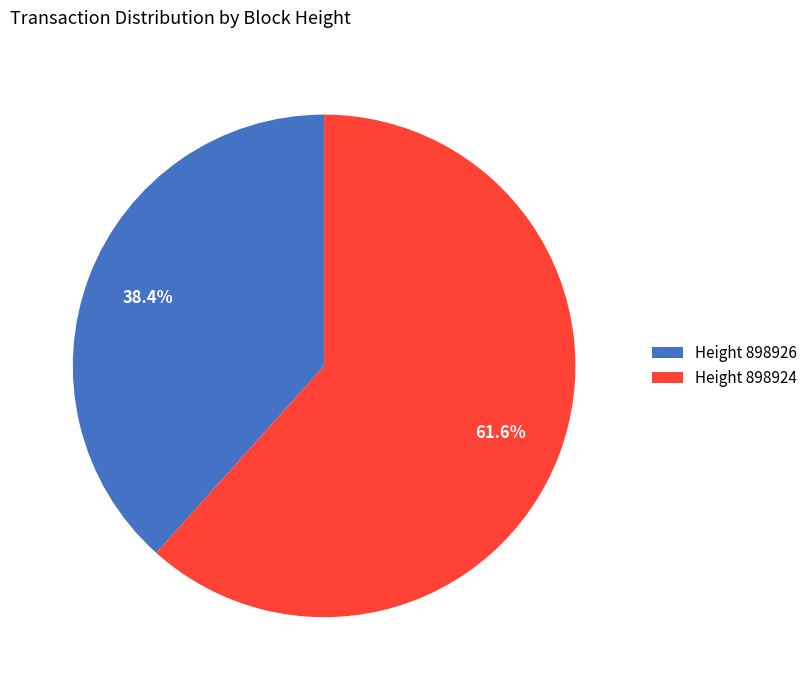

Rank the categories by value from highest to lowest.

Height 898924, Height 898926